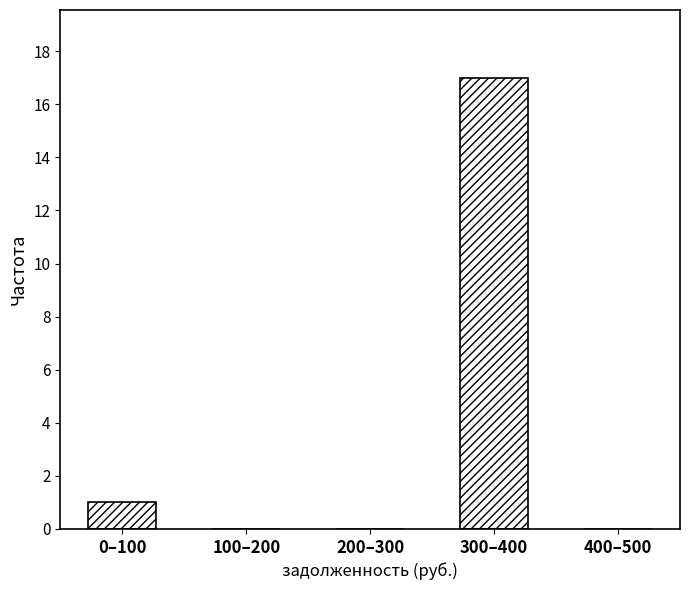

Reading left to right, list all the values displayed in this chart.

0–100=1	100–200=0	200–300=0	300–400=17	400–500=0